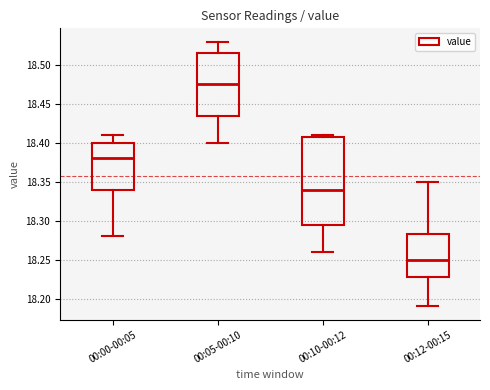

Which box is the tallest, from its lower edge to its upper edge?

00:10-00:12